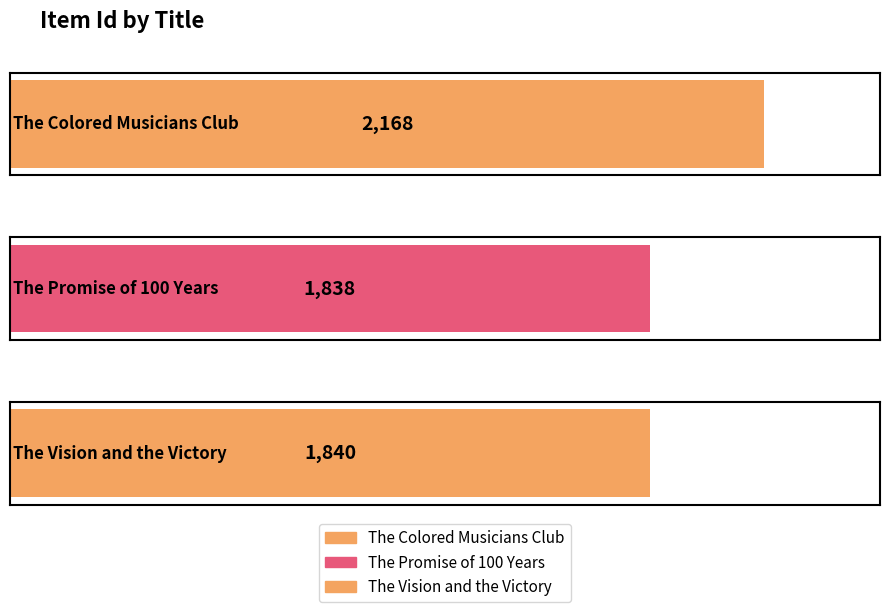

What is the value of the 2nd bar from the left?

1838